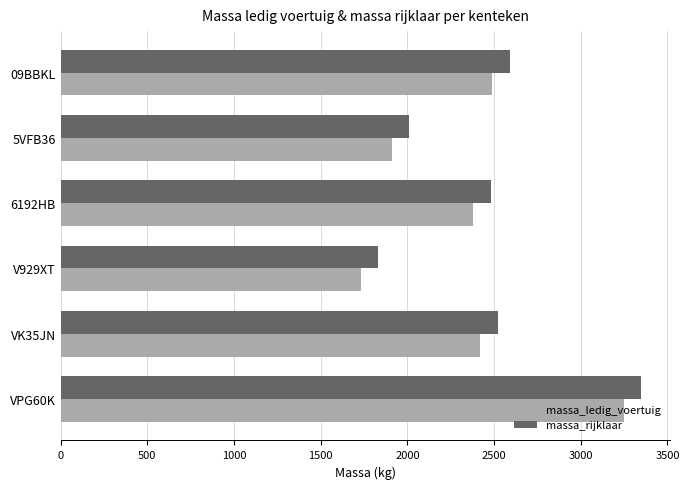

Which category has the highest value in the massa_rijklaar series?

VPG60K